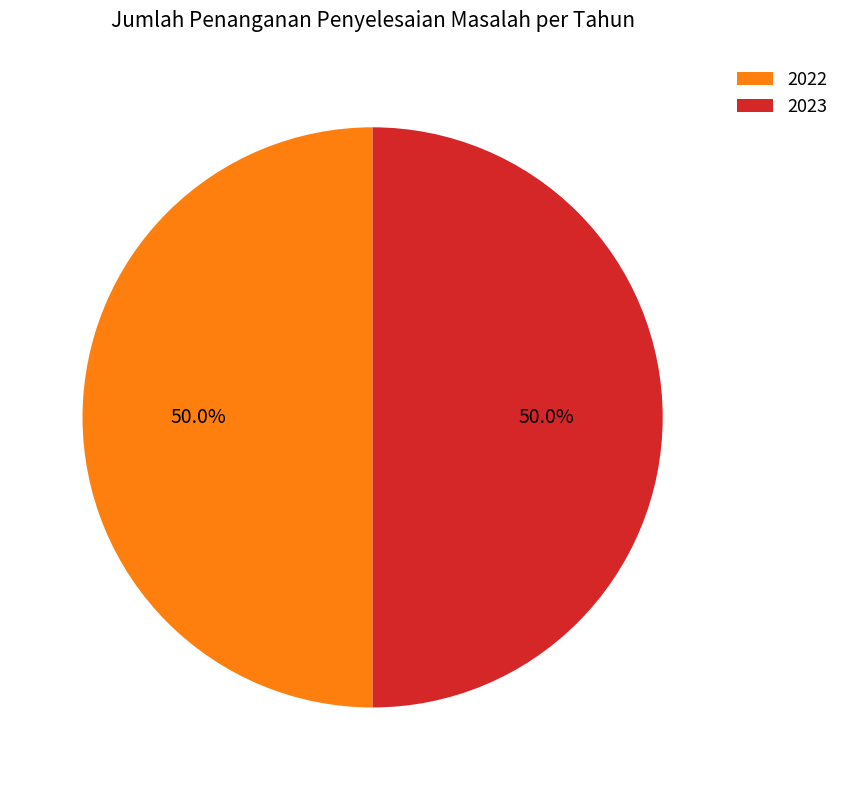

Is the sum of 2022 and 2023 greater than half?

Yes